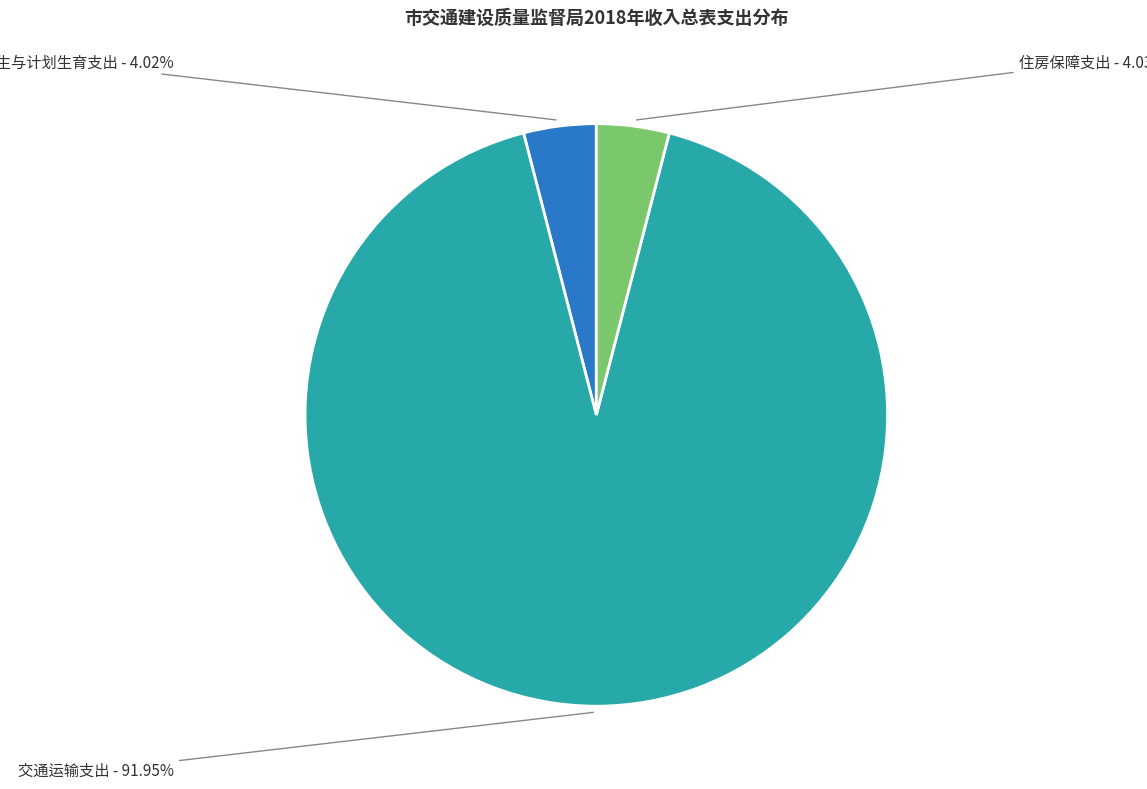

Is there any slice that represents more than half of the pie?

Yes